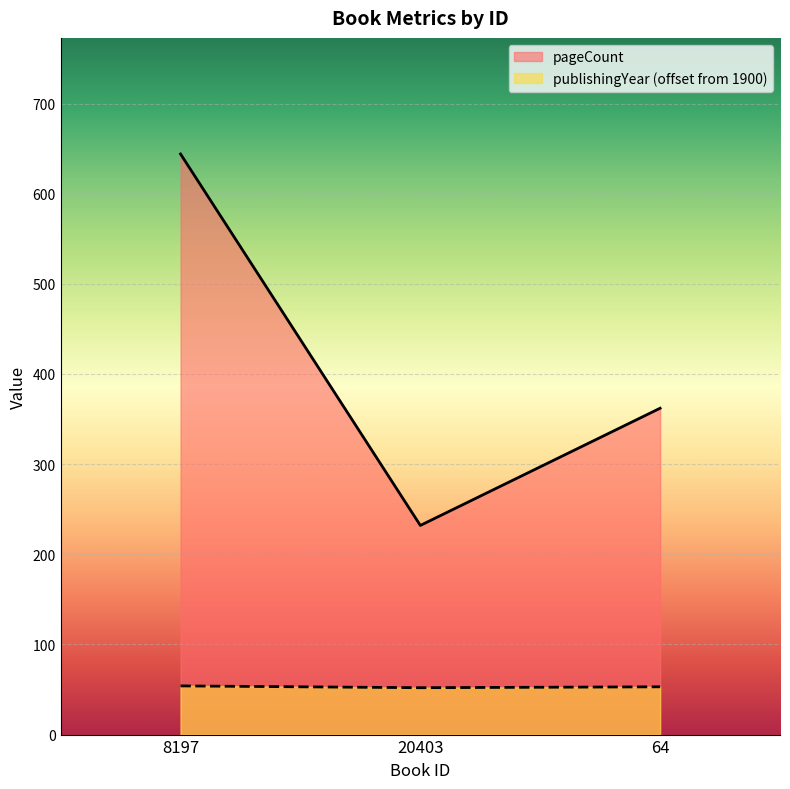

Which category has the highest value across all series?

8197